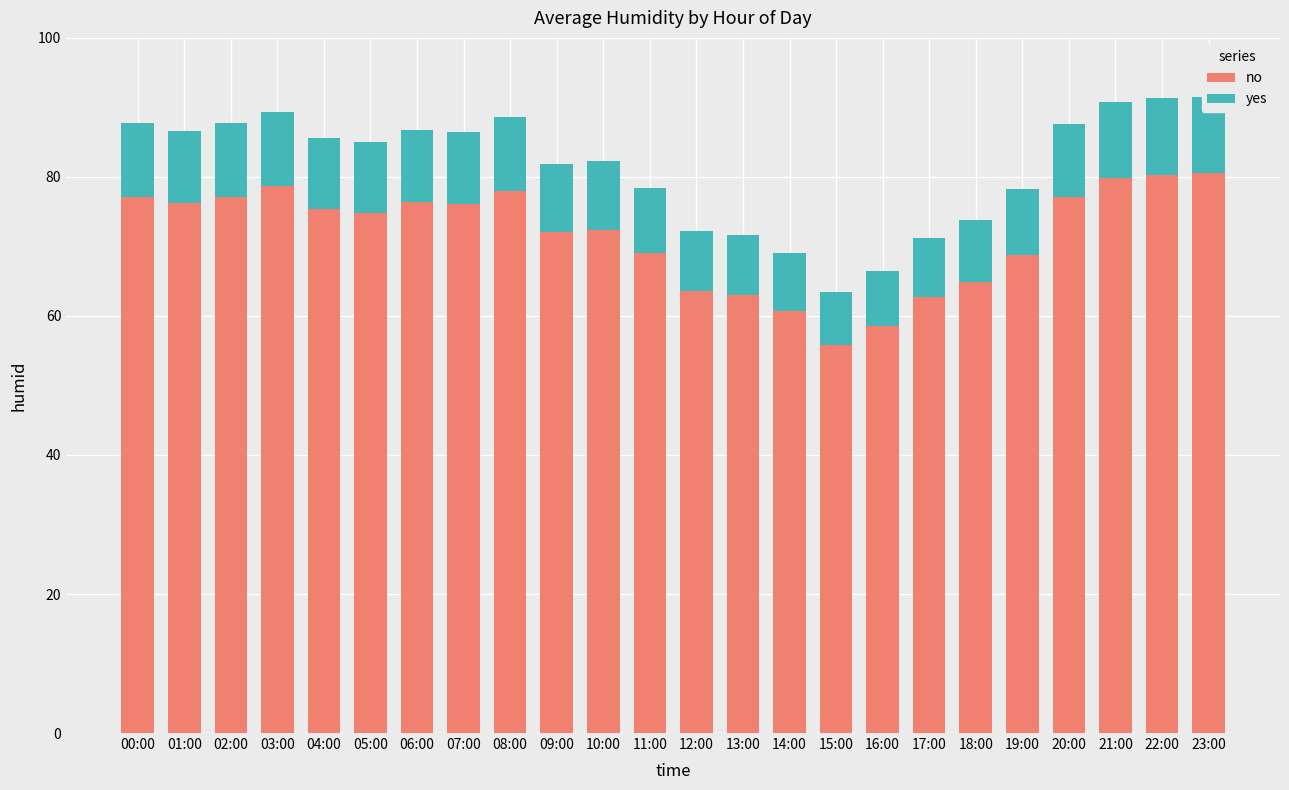

What are all the series names shown in the legend?

no, yes